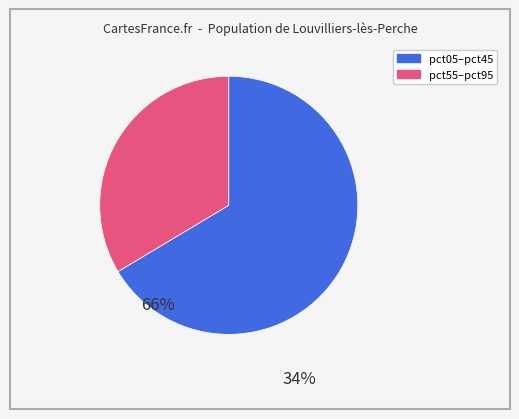

Is there any slice that represents more than half of the pie?

Yes